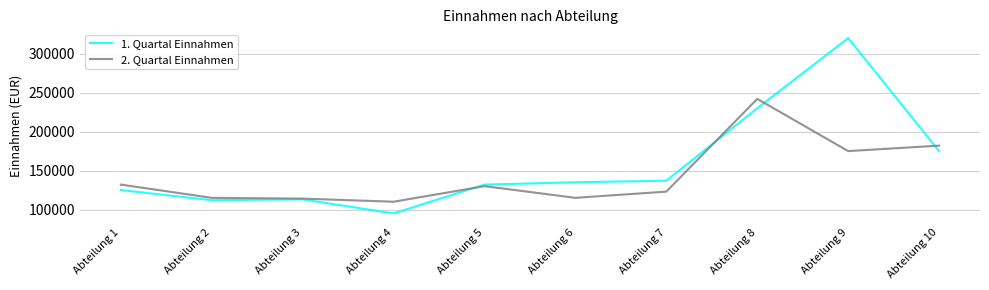

The 2. Quartal Einnahmen series shows 242000 at Abteilung 8. True or false?

True